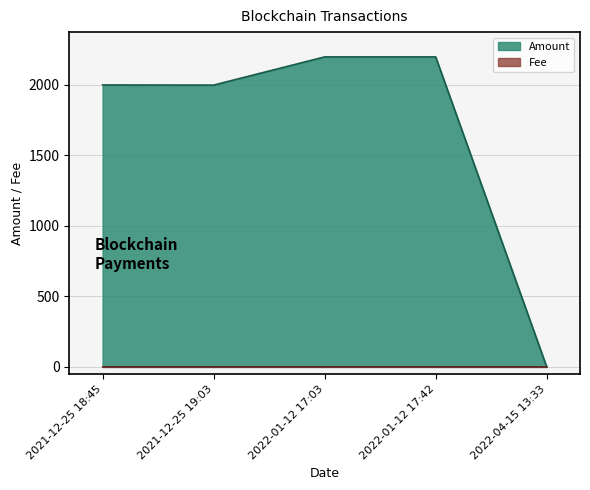

What position from the right is 2022-01-12 17:03?

3